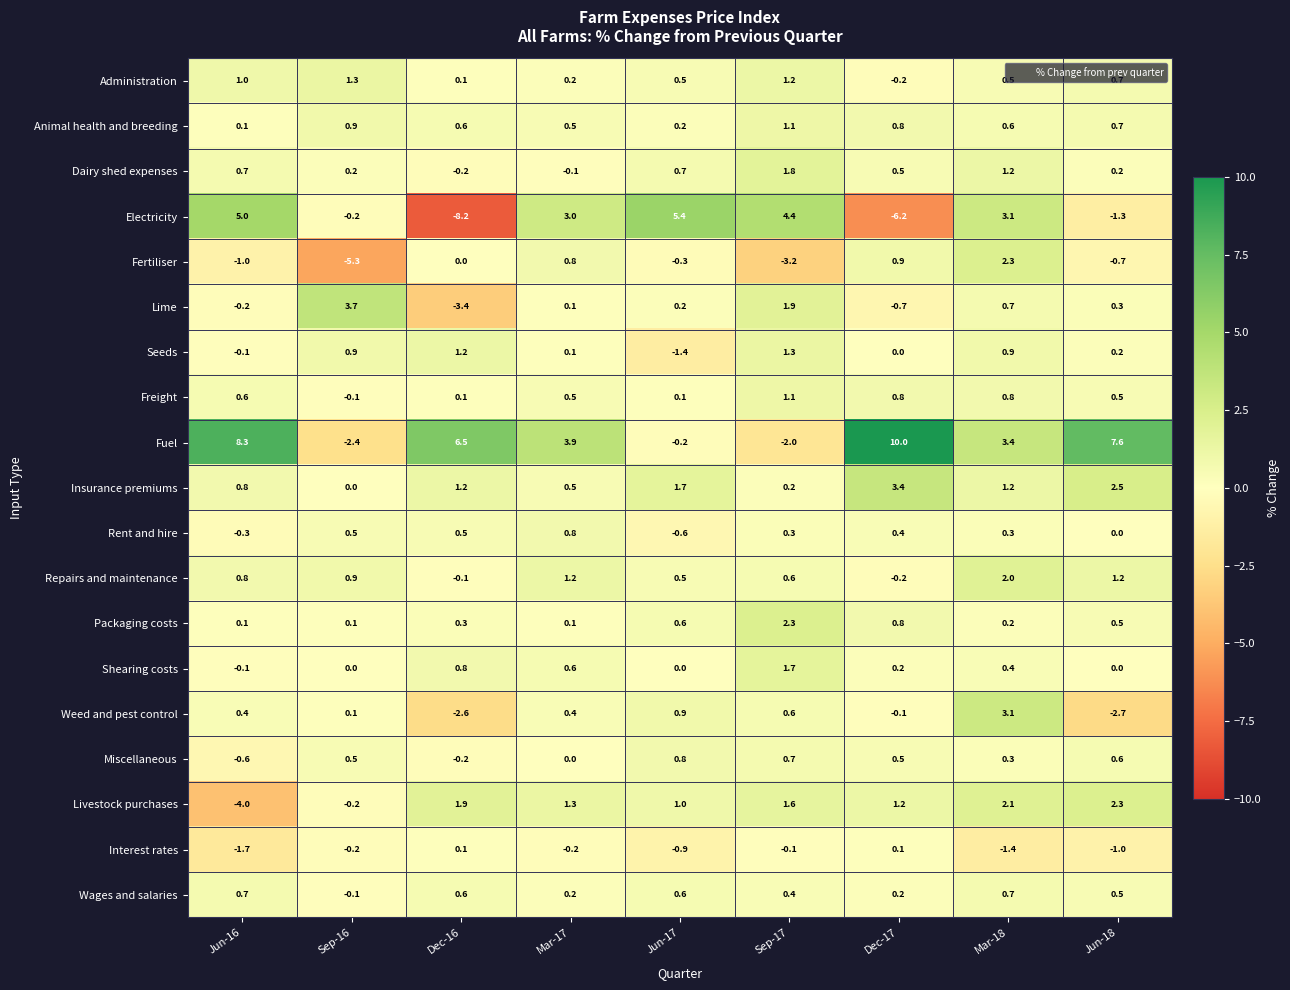

At which category is the sum across all series the highest?

Mar-18